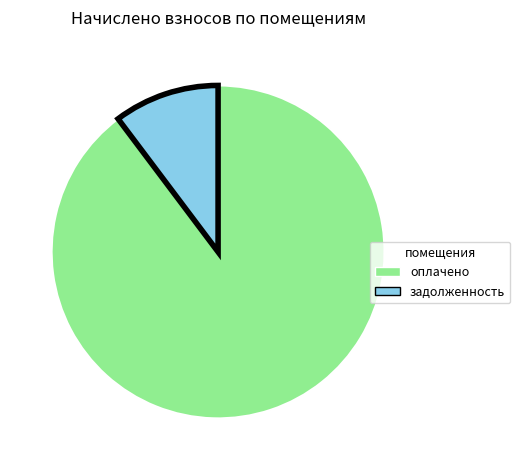

Is there a majority slice in this chart?

Yes